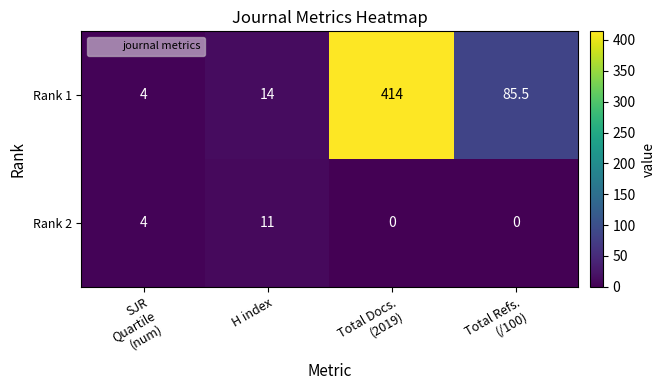

Reading left to right, transcribe all the data shown in this chart.

Rank 1: 4.0	14.0	414.0	85.5
Rank 2: 4.0	11.0	0.0	0.0